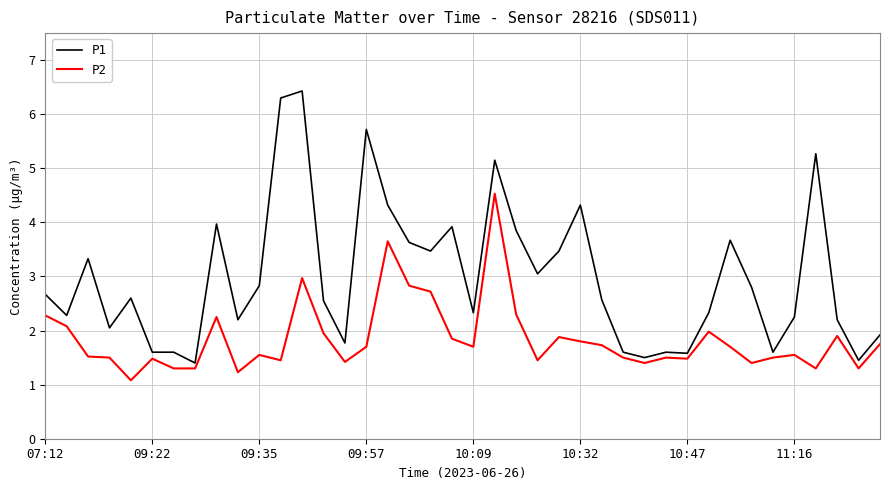

Which series has the largest total across all categories?

P1